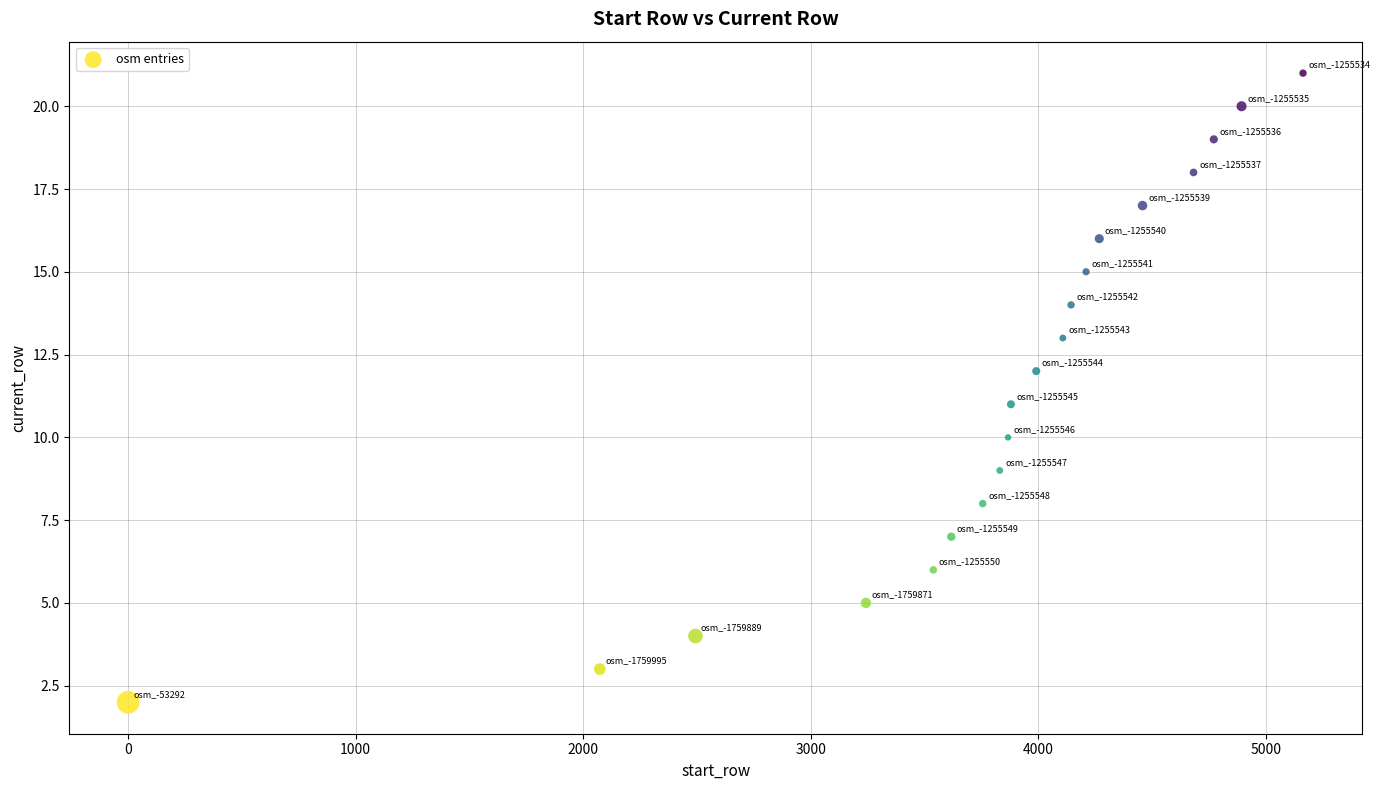

What is the range of Y values (max minus min)?

19